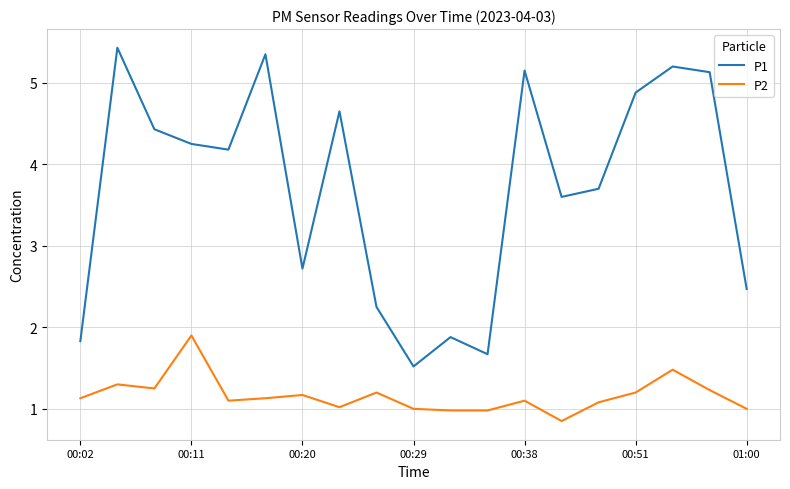

Is this an area chart (filled region under the line)?

No